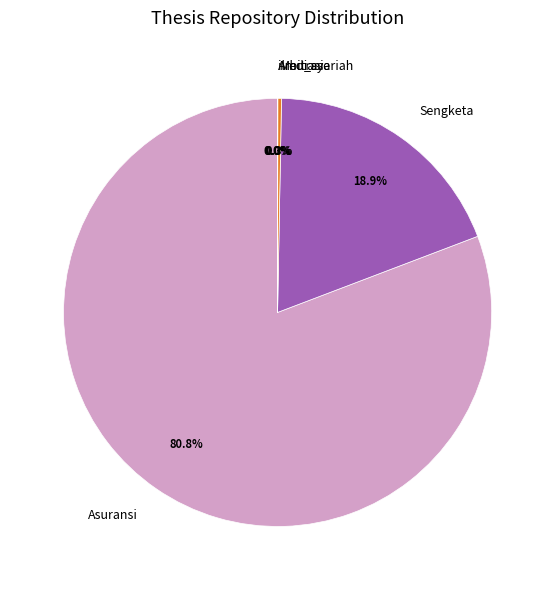

Which slice is the largest?

Asuransi